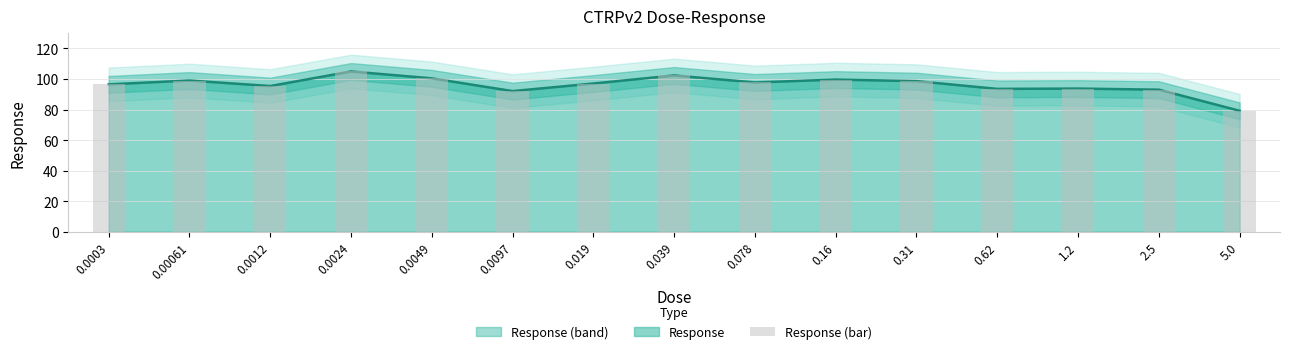

Between 5.0 and 0.00061, which is larger?

0.00061